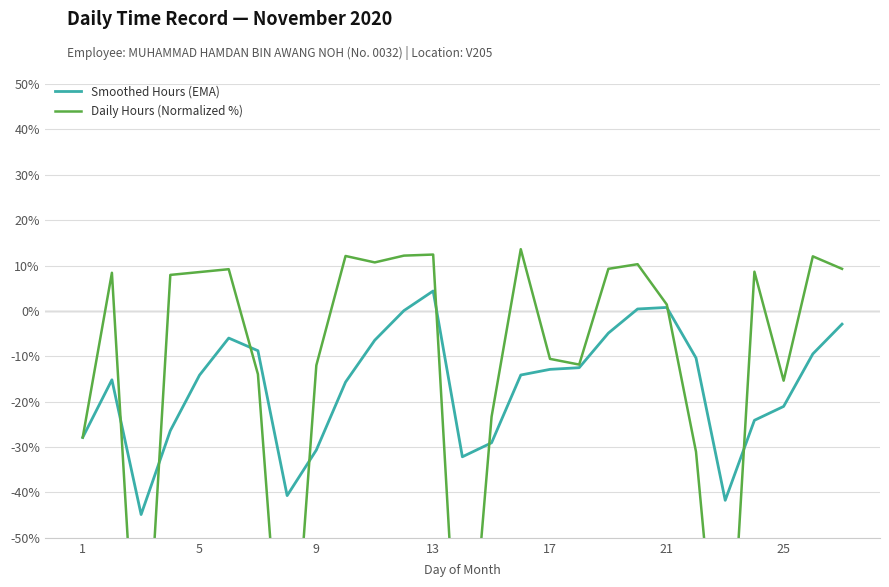

The value of Smoothed Hours (EMA) at 17 is -6.7. True or false?

False